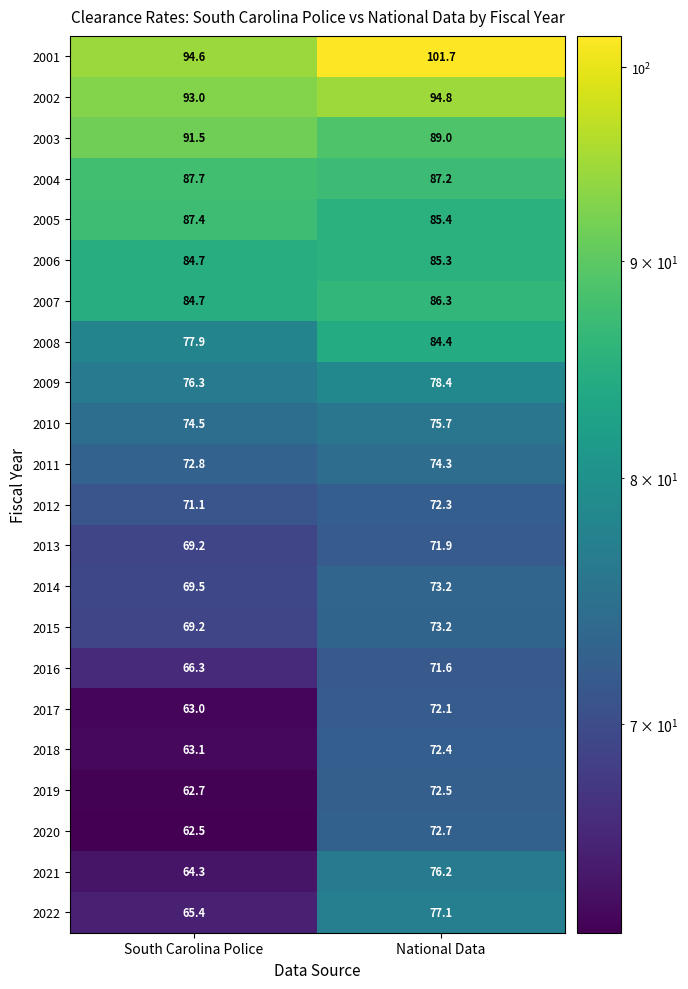

At which label is 2004 closest to 87?

National Data